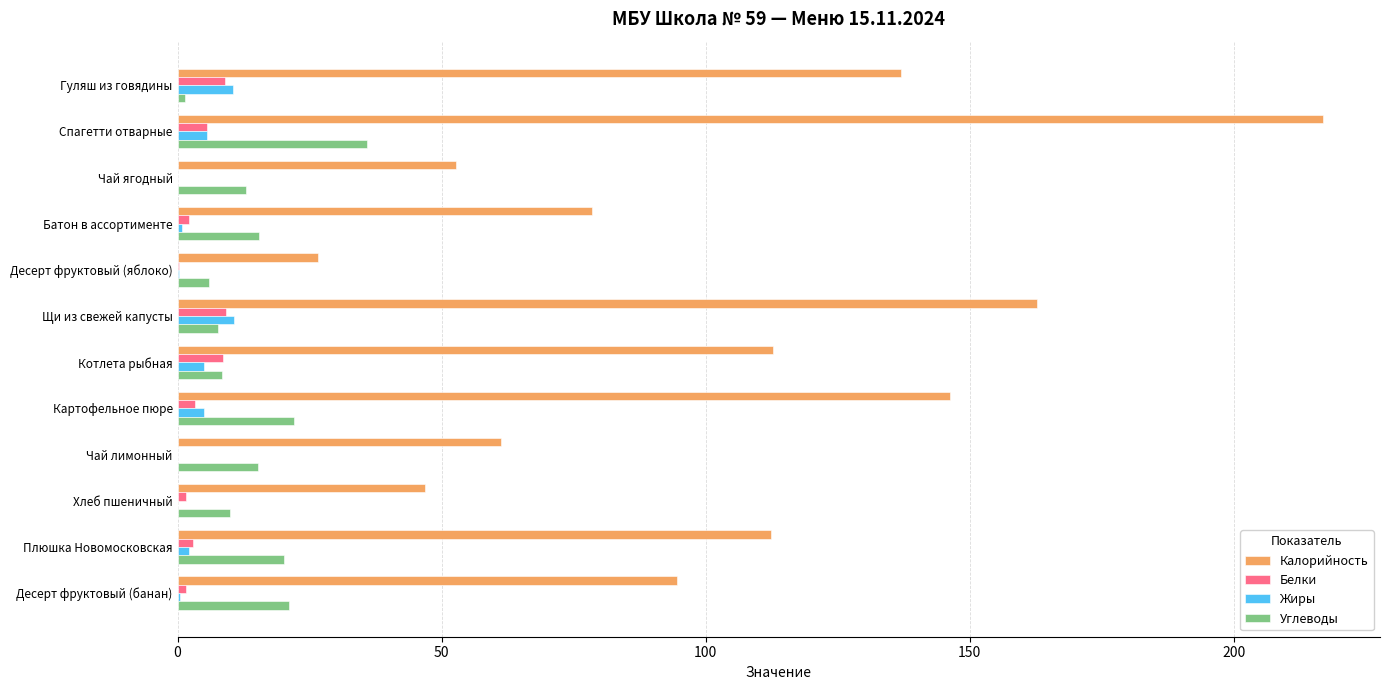

Is it true that Калорийность equals 78.5 at Батон в ассортименте?

True